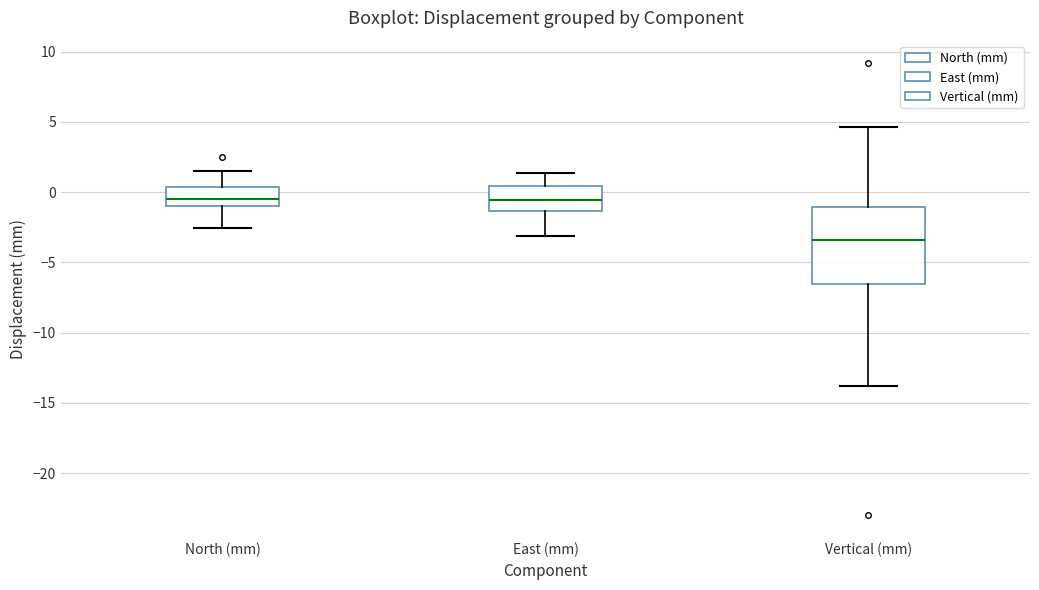

Which box is the tallest, from its lower edge to its upper edge?

Vertical (mm)